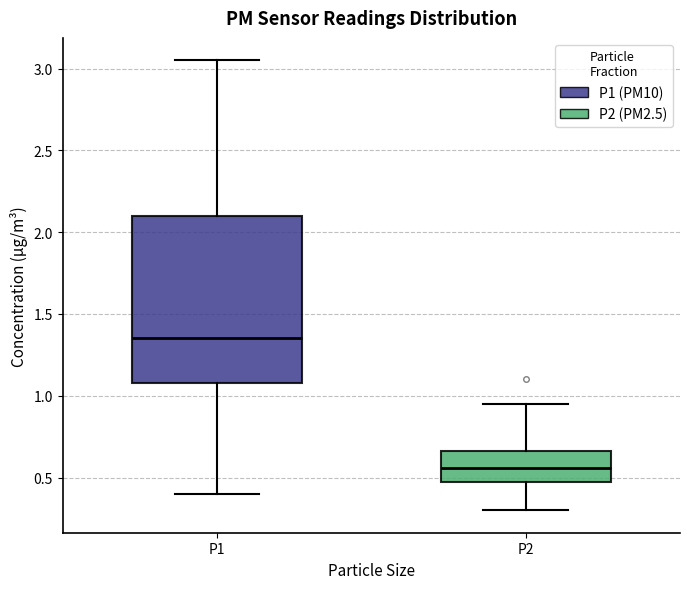

Where does the upper whisker of the box for P1 end on the y-axis? The values are not printed on the chart, so give them approximately, as read against the axis.

3.05